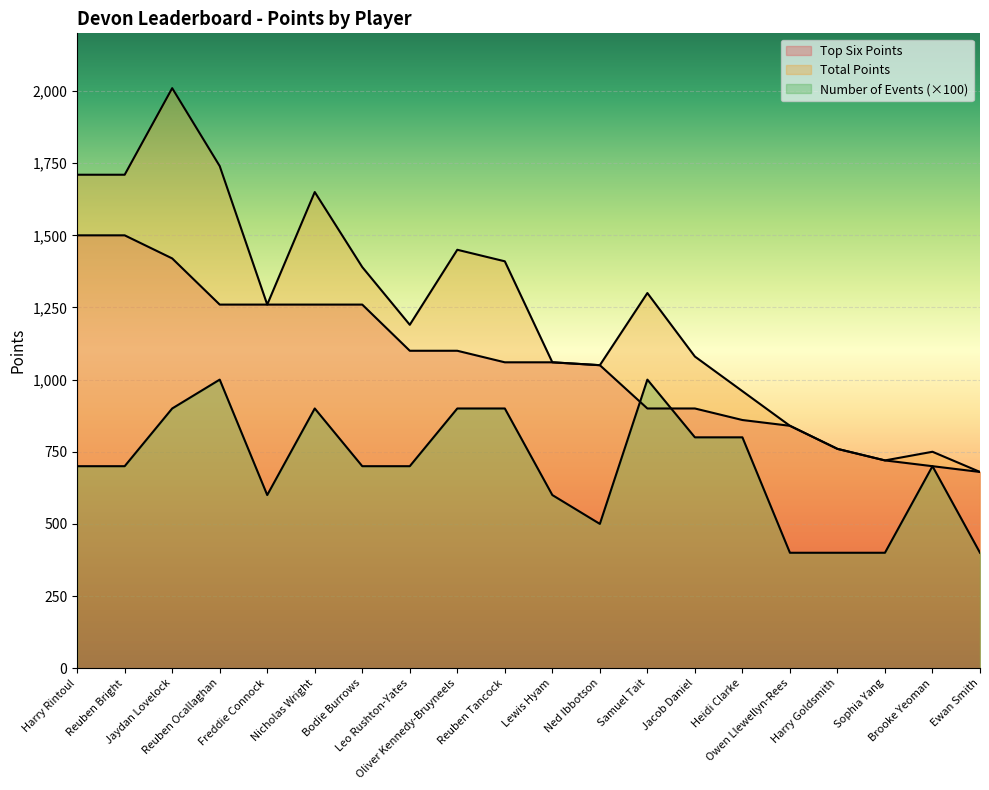

True or false: Total Points and Number of Events intersect in this chart.

False